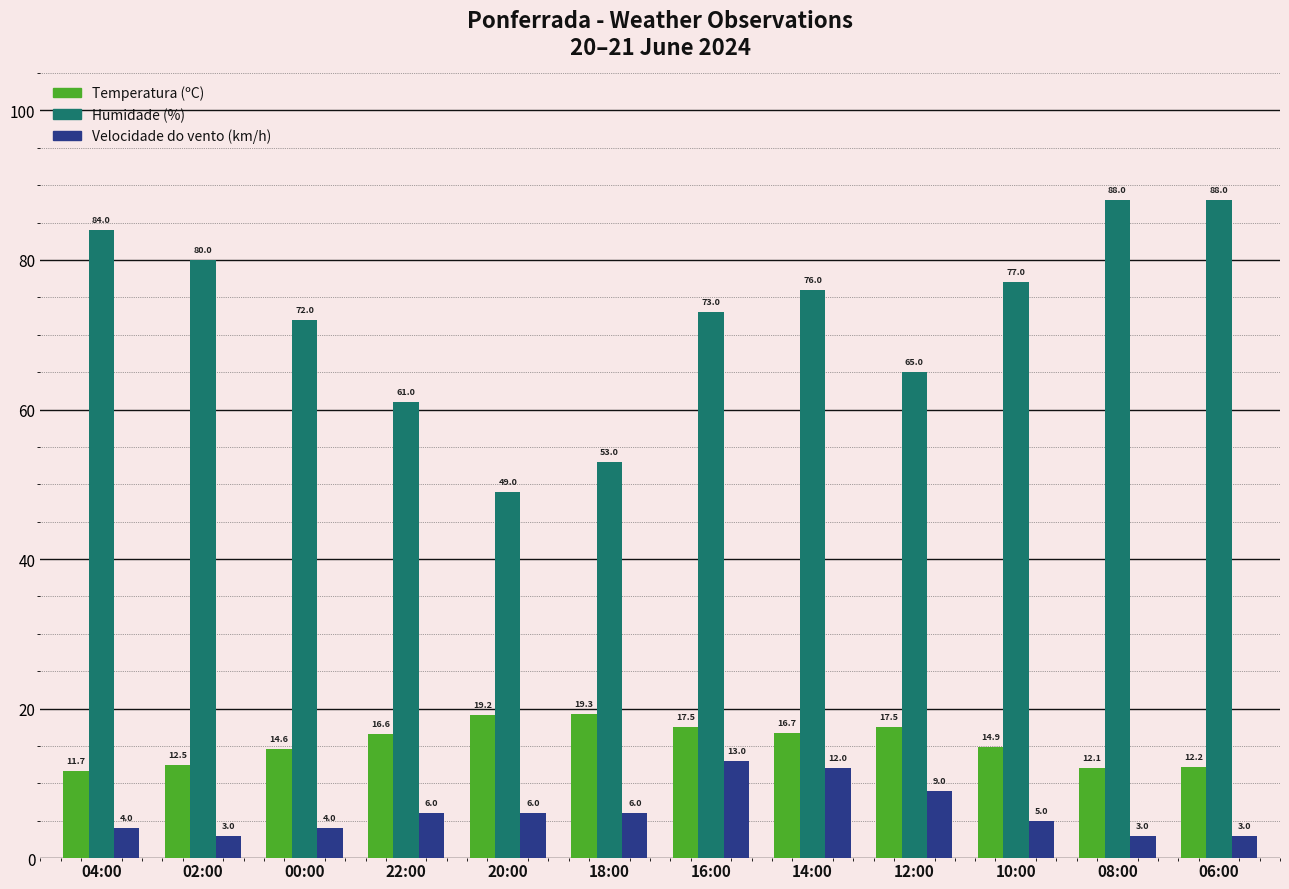

What position from the left is 02:00?

2